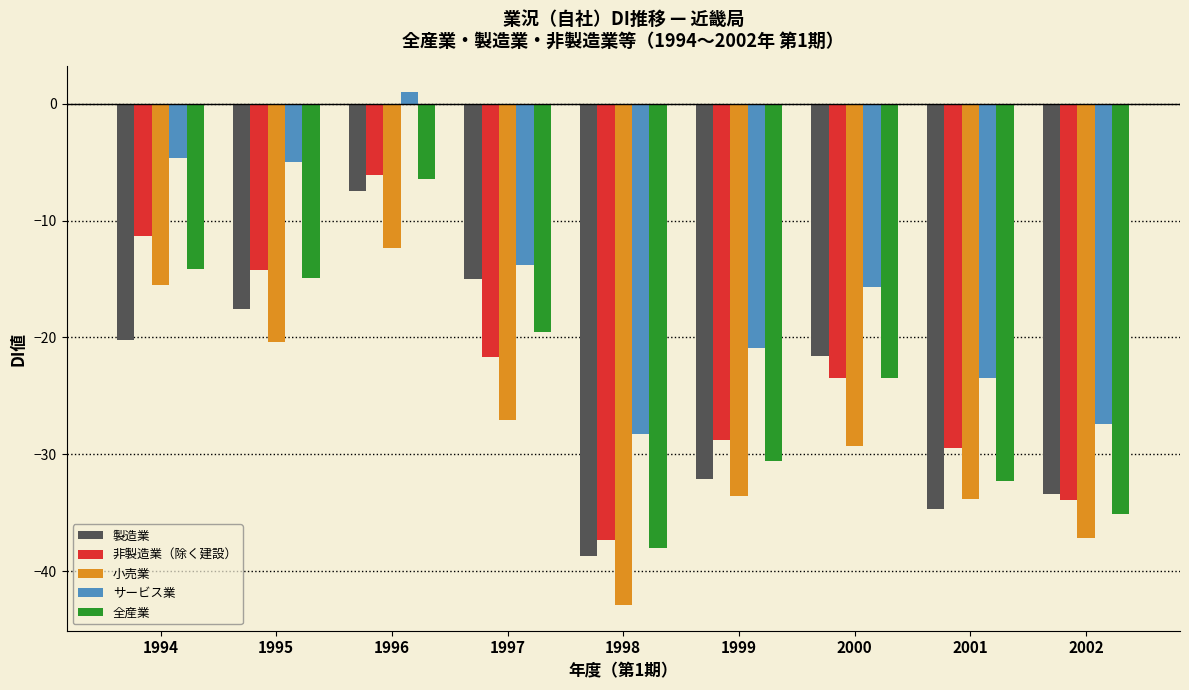

Reading left to right, list all the values displayed in this chart.

製造業: -20.2	-17.6	-7.5	-15.0	-38.7	-32.1	-21.6	-34.7	-33.4
非製造業（除く建設）: -11.3	-14.2	-6.1	-21.7	-37.3	-28.8	-23.5	-29.5	-33.9
小売業: -15.5	-20.4	-12.3	-27.1	-42.9	-33.6	-29.3	-33.8	-37.2
サービス業: -4.6	-5.0	1.0	-13.8	-28.3	-20.9	-15.7	-23.5	-27.4
全産業: -14.1	-14.9	-6.4	-19.5	-38.0	-30.6	-23.5	-32.3	-35.1